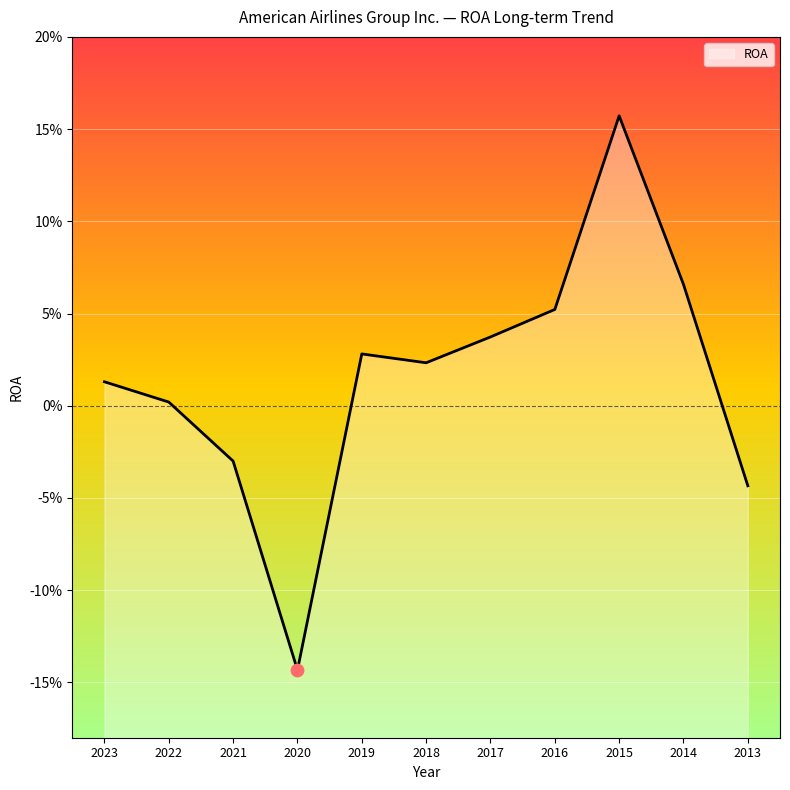

Between 2020 and 2014, which is larger?

2014